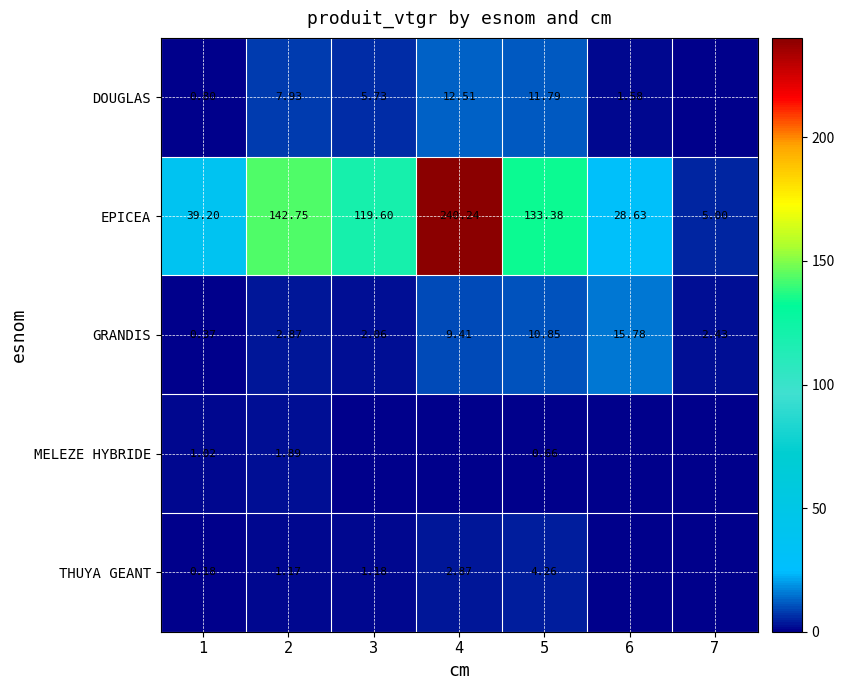

Which label corresponds to the smallest value in the chart?

7